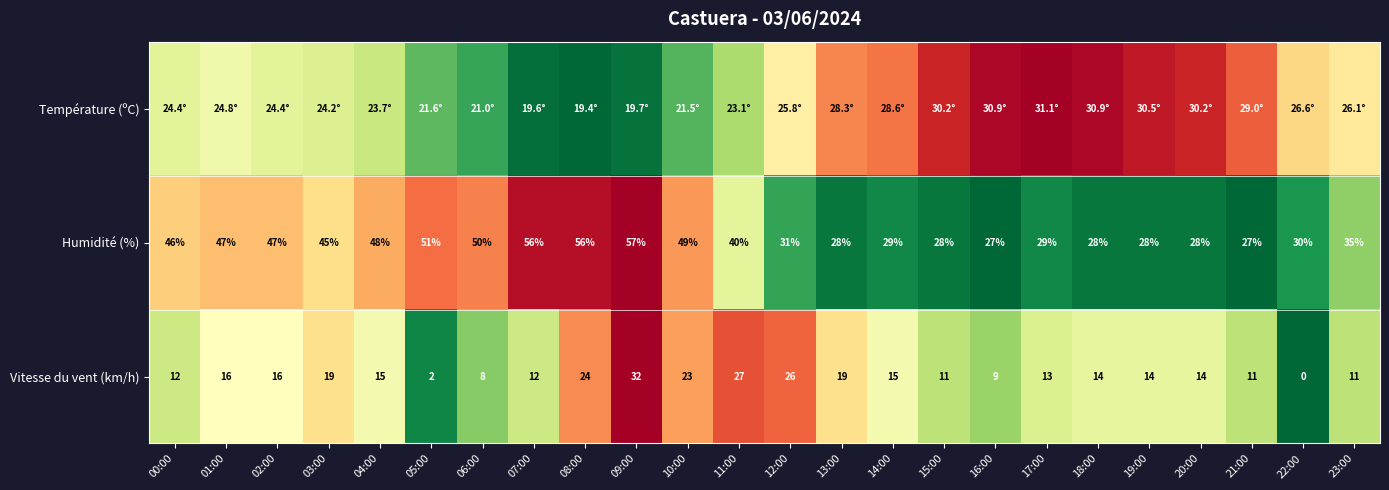

At which label is Humidité (%) closest to 0?

16:00